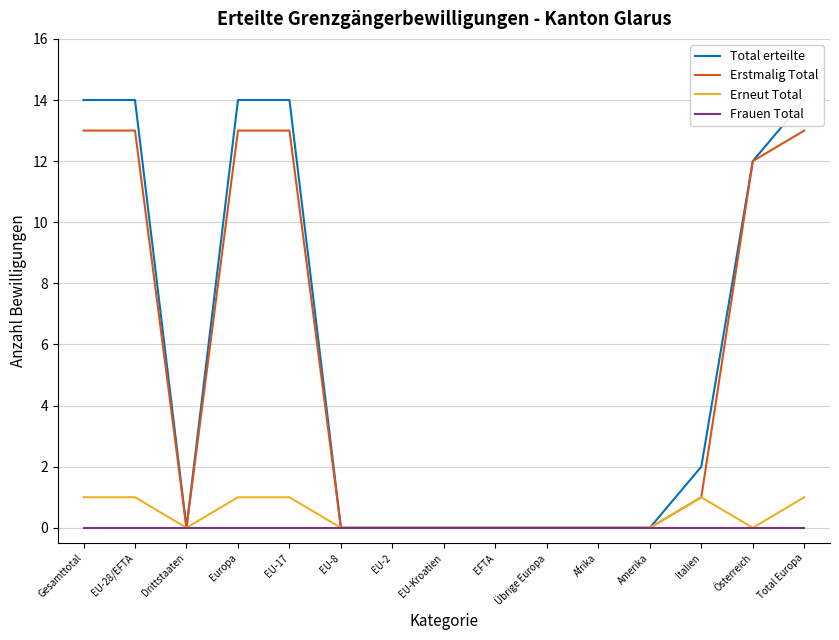

How many values in Total erteilte are above zero?

7